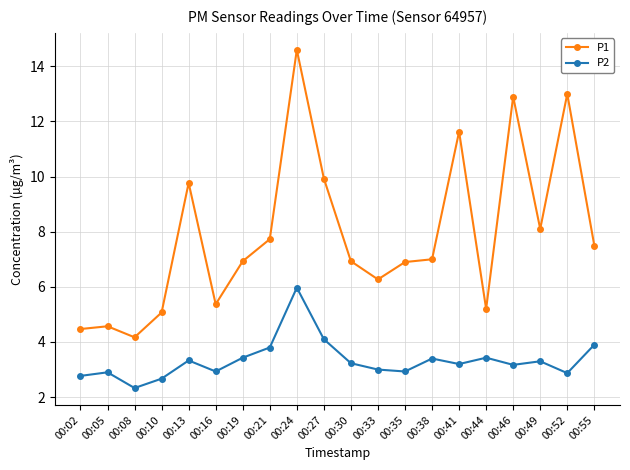

What are all the series names shown in the legend?

P1, P2